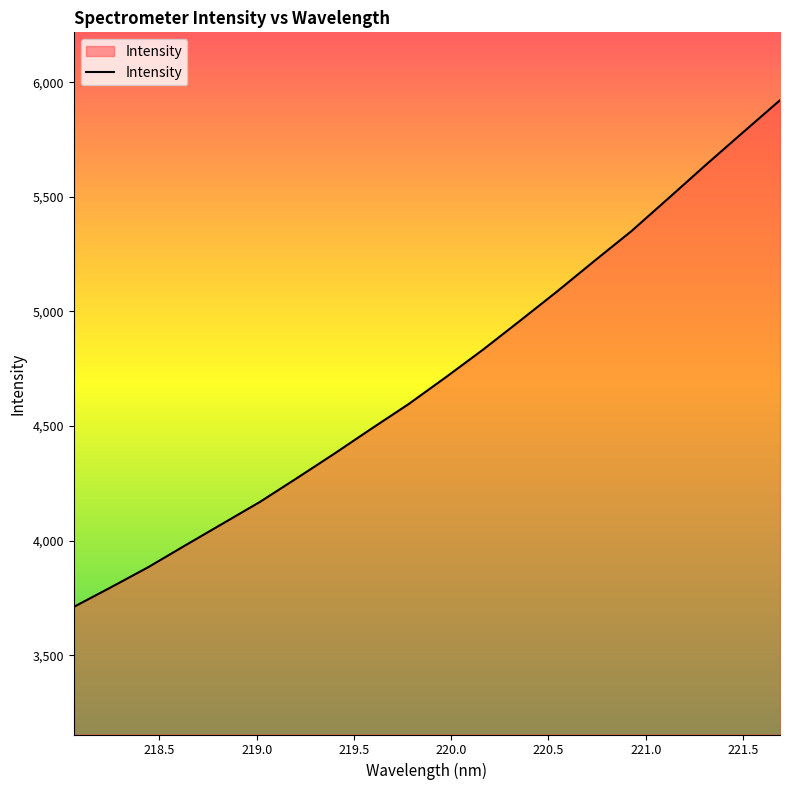

What is the difference between the maximum and minimum values?

2210.4